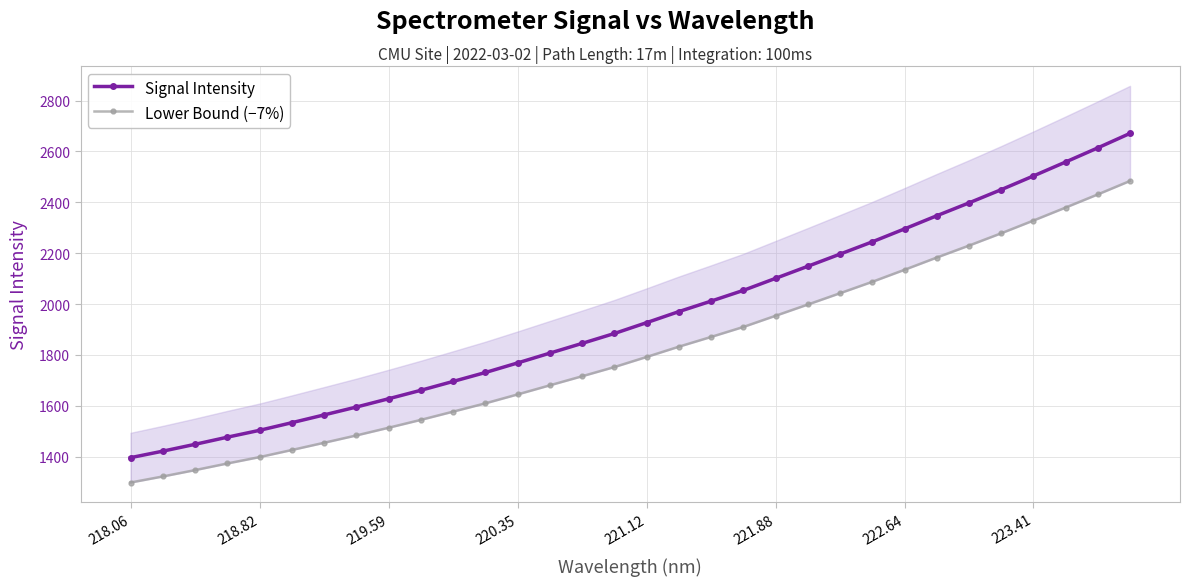

What is the highest value of the Signal Intensity series?

2671.0